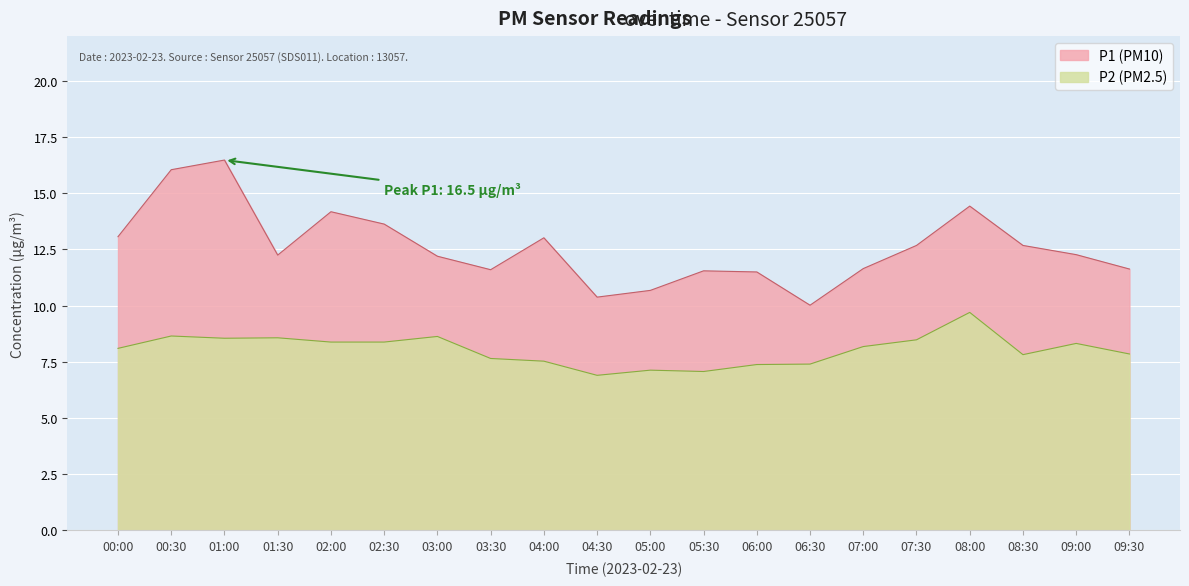

At which category does the chart reach its peak across all series?

01:00